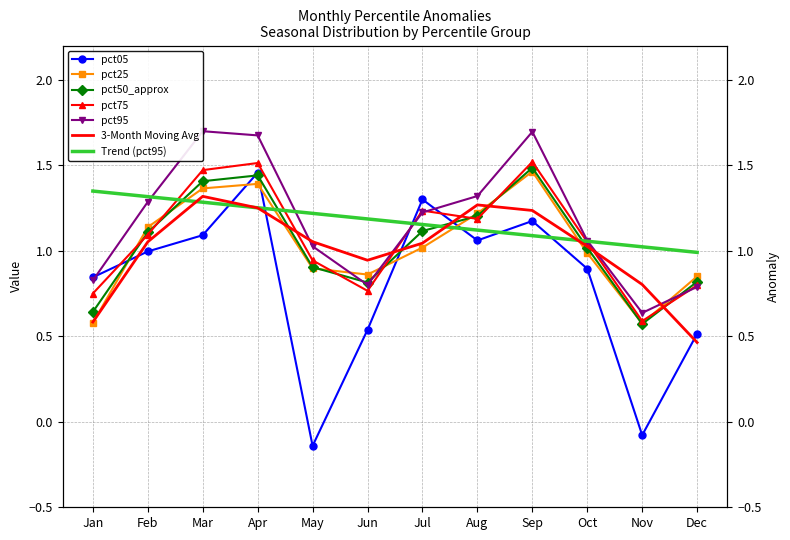

What is the difference between the highest and lowest values at Dec?

0.3